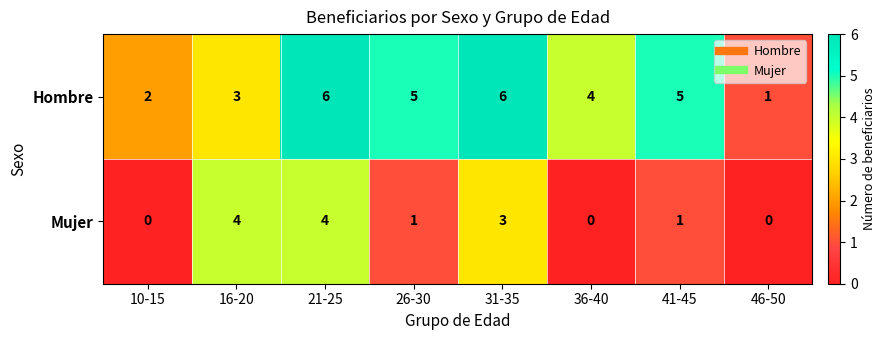

At which category is the sum across all series the highest?

21-25